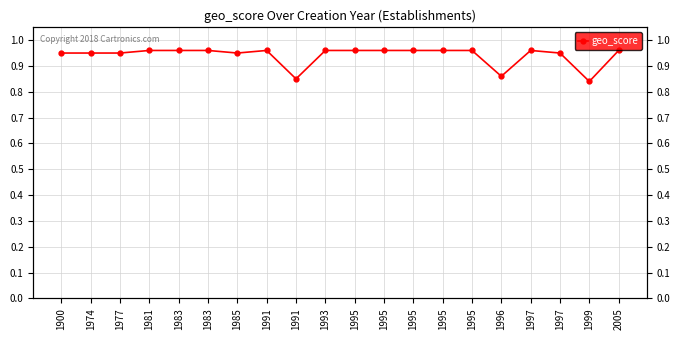

Rank the categories by value from highest to lowest.

1981, 1983, 1983, 1991, 1993, 1995, 1995, 1995, 1995, 1995, 1997, 2005, 1900, 1974, 1977, 1985, 1997, 1996, 1991, 1999